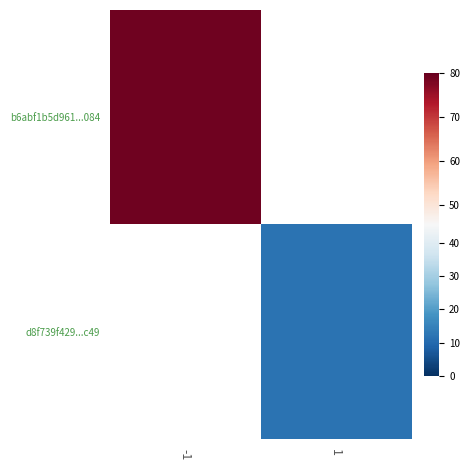

Count the number of data series in this chart.

2